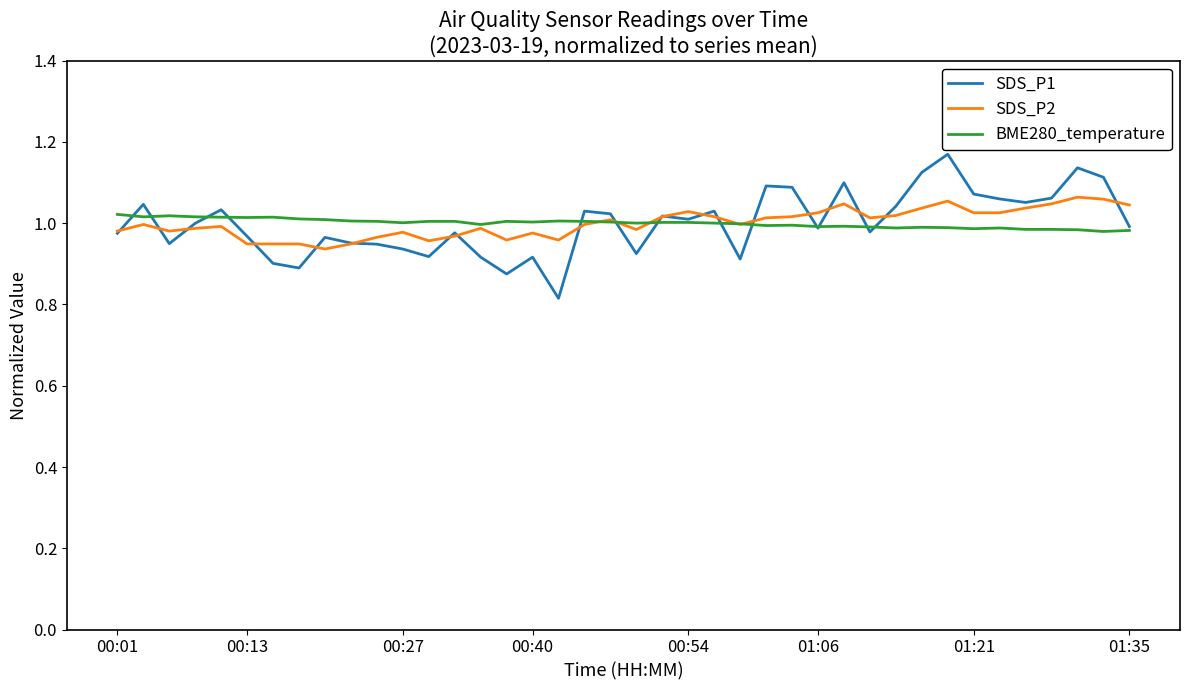

Which series has the largest range (max minus min)?

SDS_P1